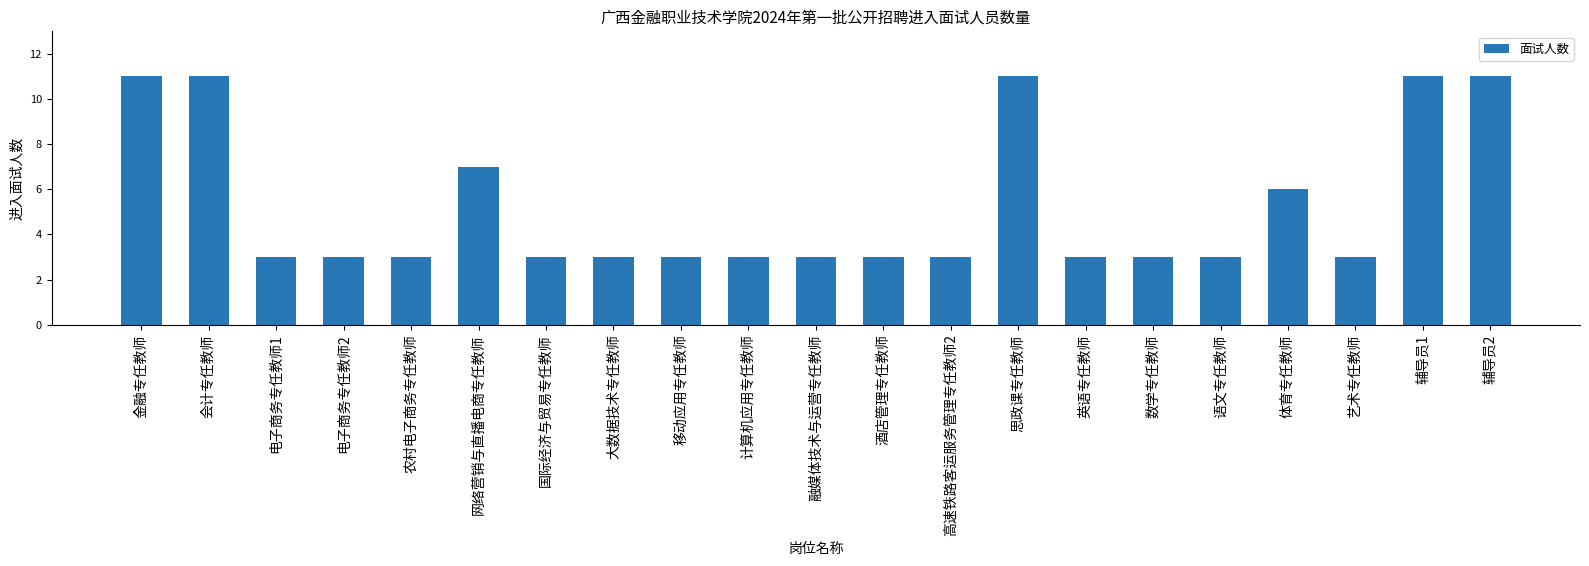

What position from the right is 酒店管理专任教师?

10